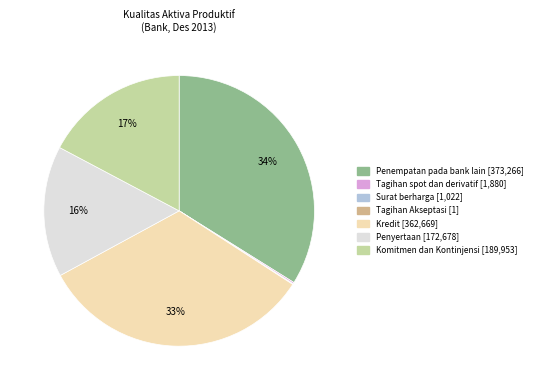

To the nearest percent, what portion does Kredit represent?

33%